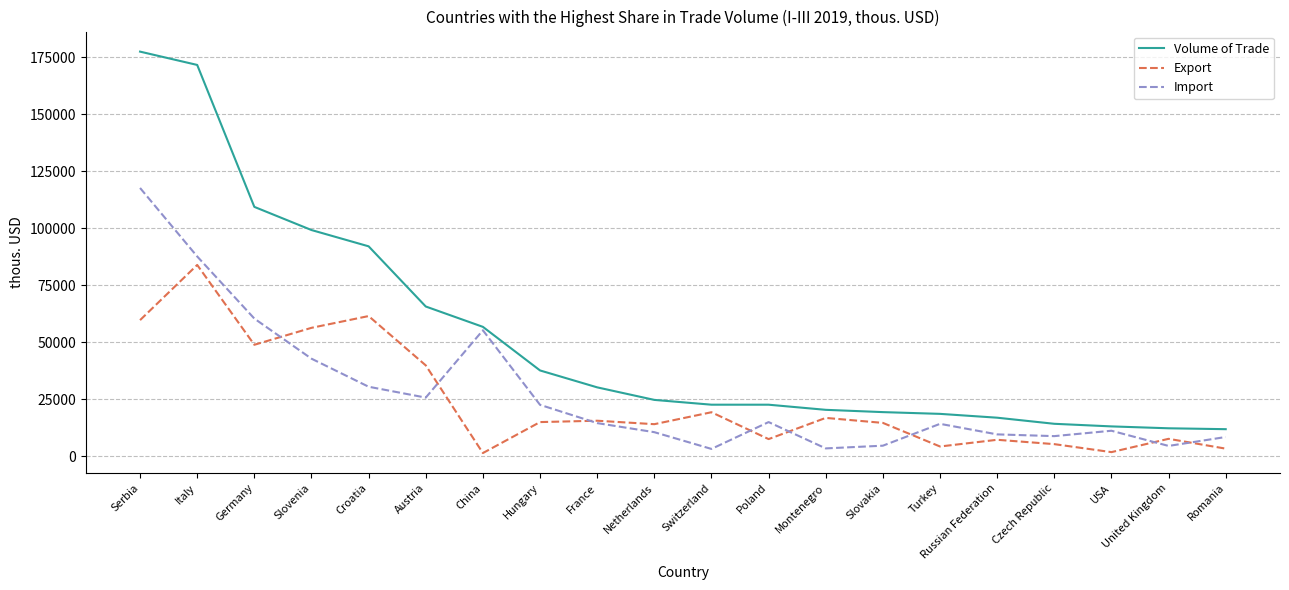

What is the difference between the Import values at Switzerland and United Kingdom?

1311